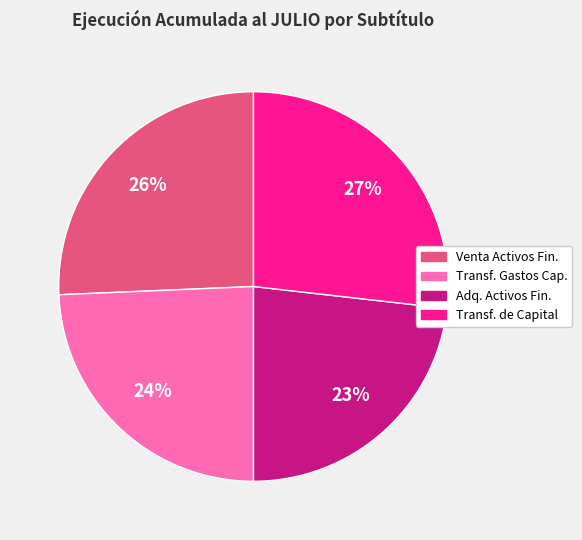

To the nearest percent, what is the difference between the largest and smallest slice percentages?

4%